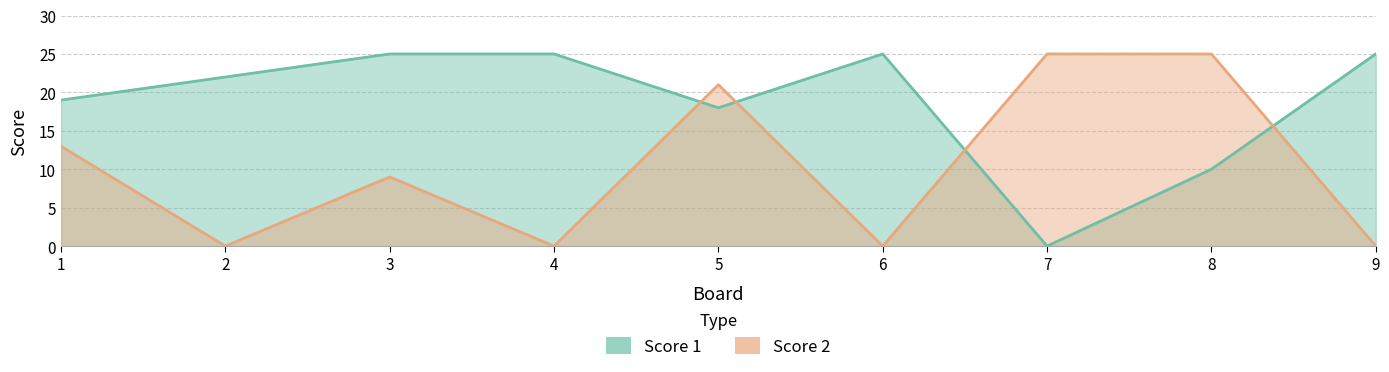

True or false: Score 2 has a value of 3 at 3.

False